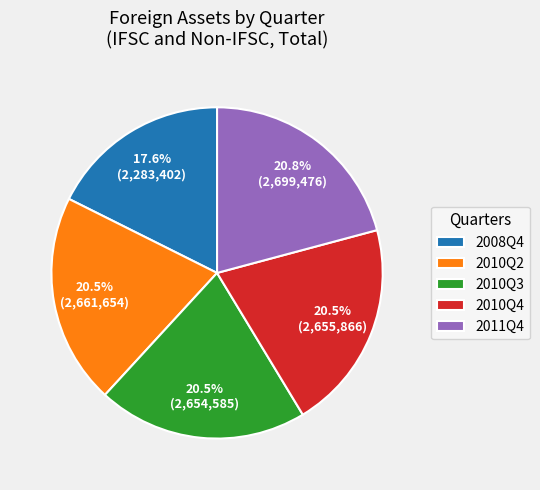

Which slice is the smallest?

2008Q4